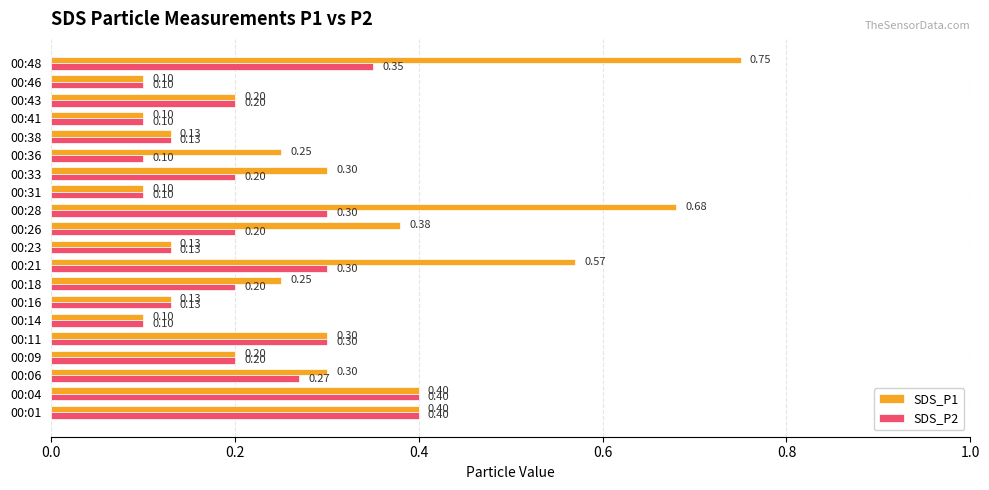

Which series has the largest total across all categories?

SDS_P1